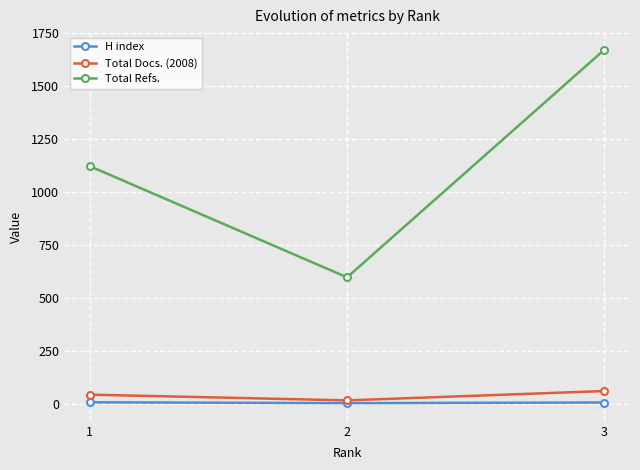

What is the difference between the Total Refs. values at 1 and 3?

549